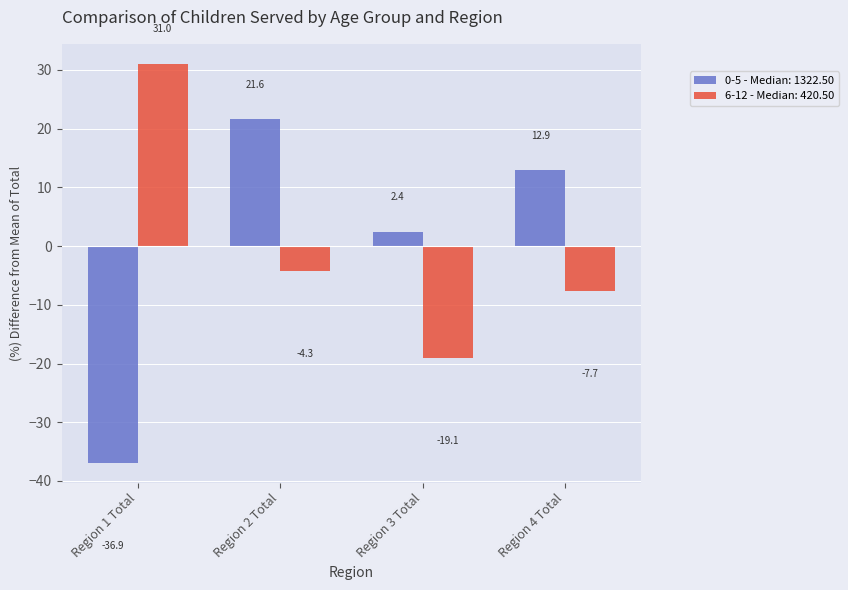

What is the maximum value shown in the chart?

31.0